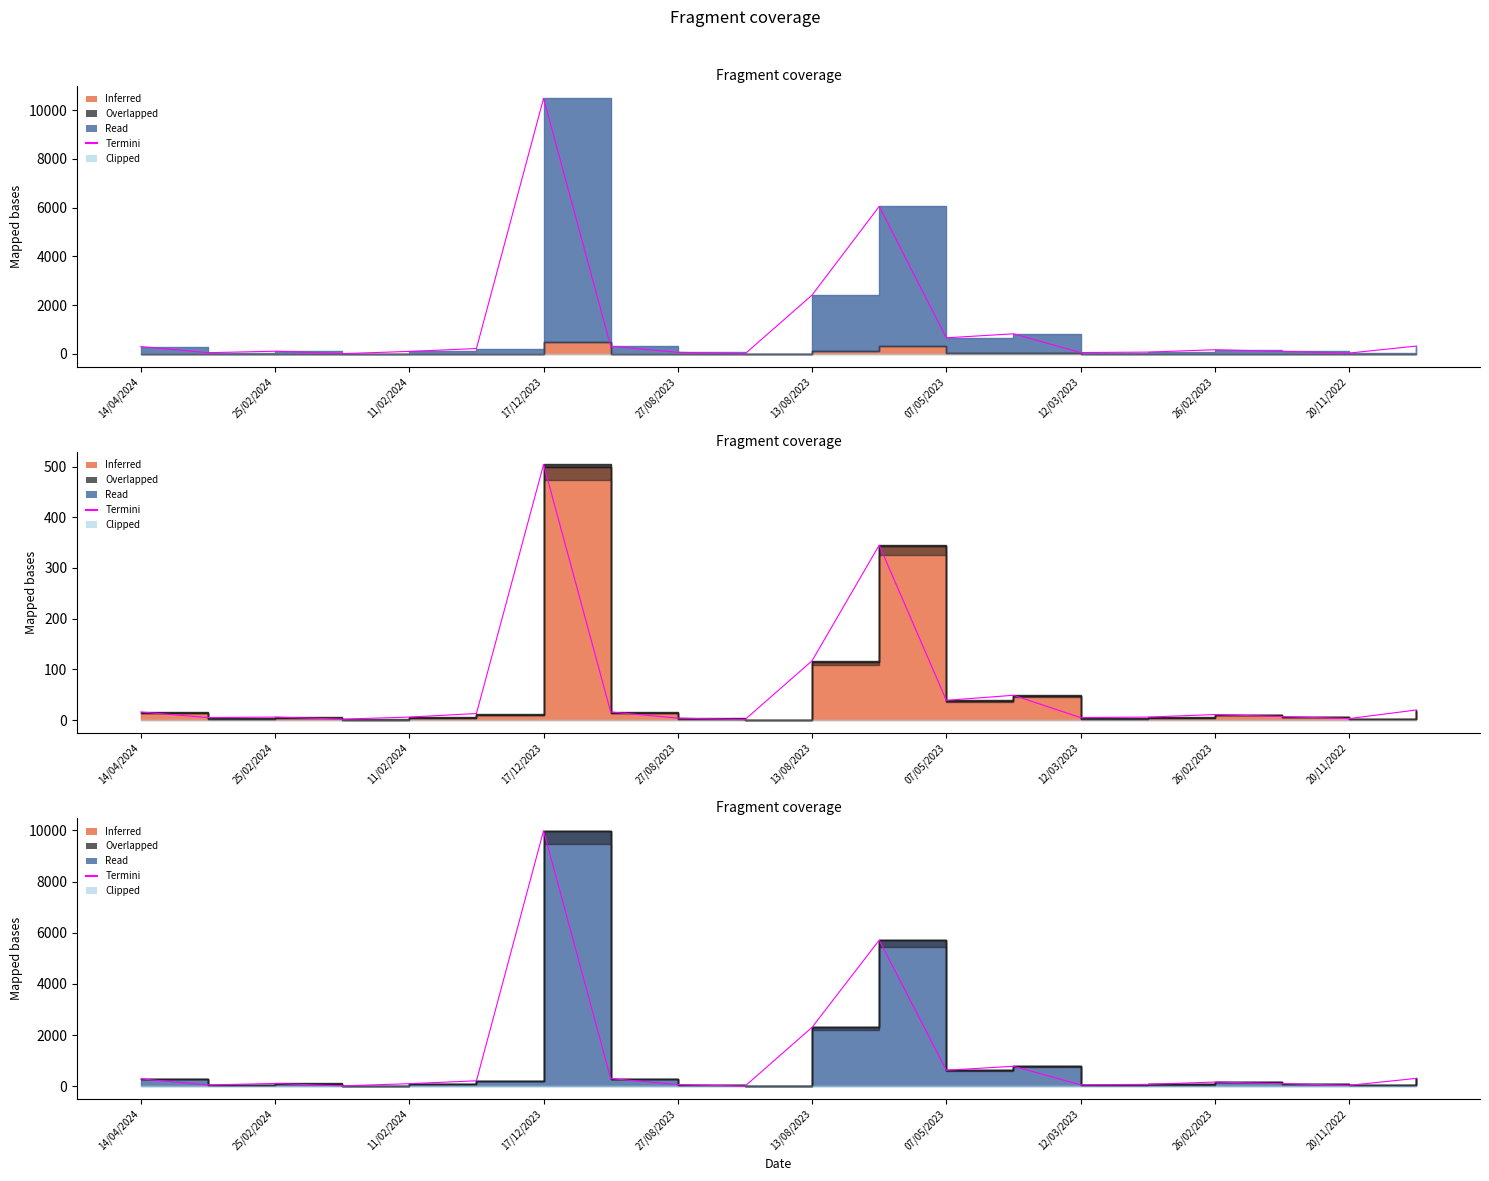

What value does the data have at 15?

75